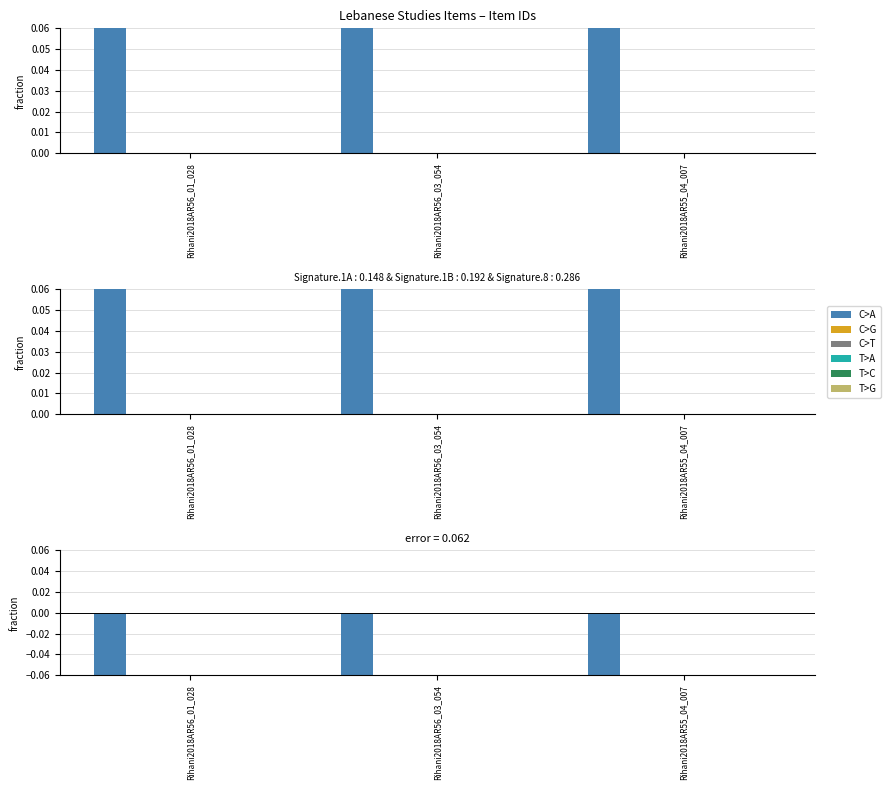

Reading right to left, what are all the values shown in this chart?

C>A: Rihani2018AR55_04_007=-0.1	Rihani2018AR56_03_054=-0.1	Rihani2018AR56_01_028=-0.1
C>G: Rihani2018AR55_04_007=0.0	Rihani2018AR56_03_054=0.0	Rihani2018AR56_01_028=0.0
C>T: Rihani2018AR55_04_007=0.0	Rihani2018AR56_03_054=0.0	Rihani2018AR56_01_028=0.0
T>A: Rihani2018AR55_04_007=0.0	Rihani2018AR56_03_054=0.0	Rihani2018AR56_01_028=0.0
T>C: Rihani2018AR55_04_007=0.0	Rihani2018AR56_03_054=0.0	Rihani2018AR56_01_028=0.0
T>G: Rihani2018AR55_04_007=0.0	Rihani2018AR56_03_054=0.0	Rihani2018AR56_01_028=0.0